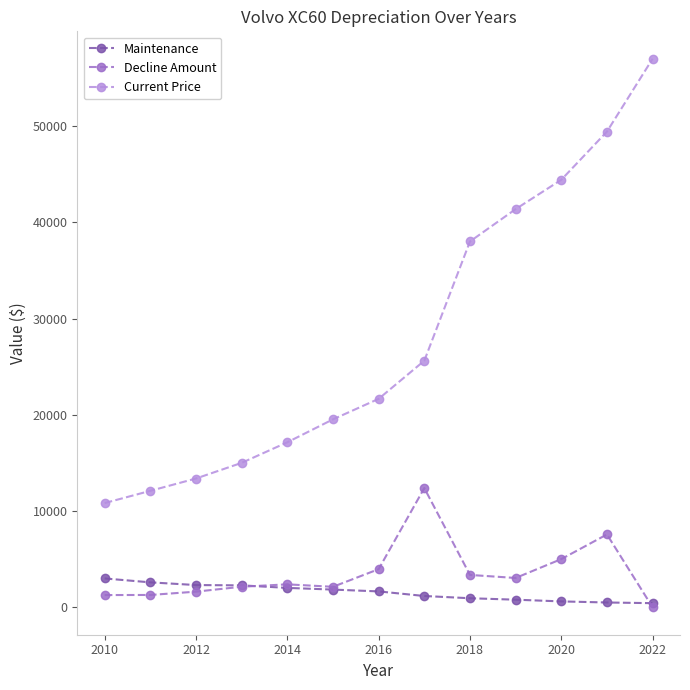

What are all the series names shown in the legend?

Maintenance, Decline Amount, Current Price